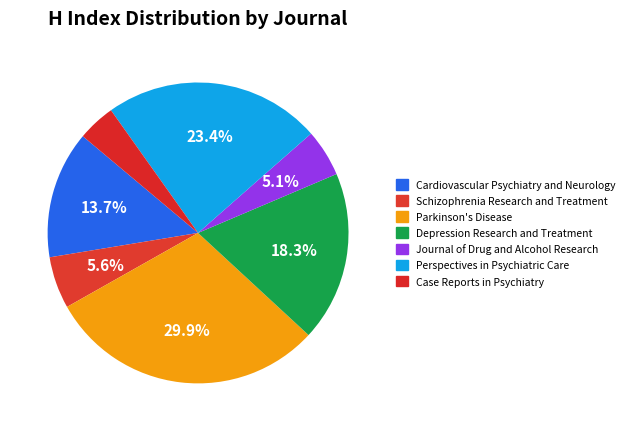

To the nearest percent, what portion does Schizophrenia Research and Treatment represent?

6%